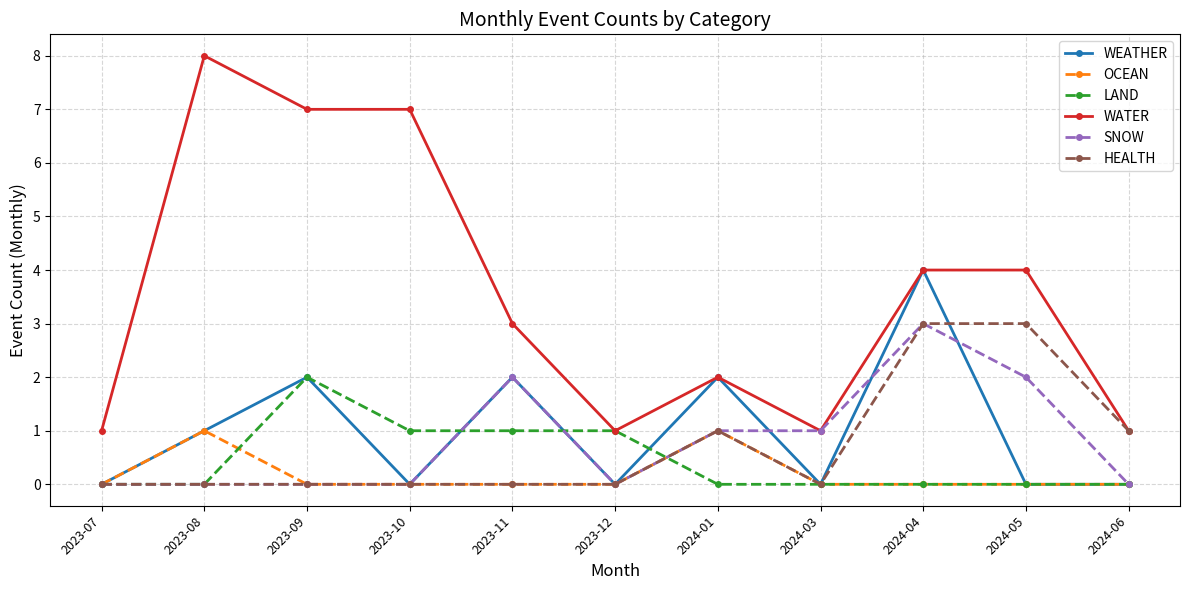

Reading right to left, transcribe all the data shown in this chart.

WEATHER: 2024-06=0	2024-05=0	2024-04=4	2024-03=0	2024-01=2	2023-12=0	2023-11=2	2023-10=0	2023-09=2	2023-08=1	2023-07=0
OCEAN: 2024-06=0	2024-05=0	2024-04=0	2024-03=0	2024-01=1	2023-12=0	2023-11=0	2023-10=0	2023-09=0	2023-08=1	2023-07=0
LAND: 2024-06=0	2024-05=0	2024-04=0	2024-03=0	2024-01=0	2023-12=1	2023-11=1	2023-10=1	2023-09=2	2023-08=0	2023-07=0
WATER: 2024-06=1	2024-05=4	2024-04=4	2024-03=1	2024-01=2	2023-12=1	2023-11=3	2023-10=7	2023-09=7	2023-08=8	2023-07=1
SNOW: 2024-06=0	2024-05=2	2024-04=3	2024-03=1	2024-01=1	2023-12=0	2023-11=2	2023-10=0	2023-09=0	2023-08=0	2023-07=0
HEALTH: 2024-06=1	2024-05=3	2024-04=3	2024-03=0	2024-01=1	2023-12=0	2023-11=0	2023-10=0	2023-09=0	2023-08=0	2023-07=0